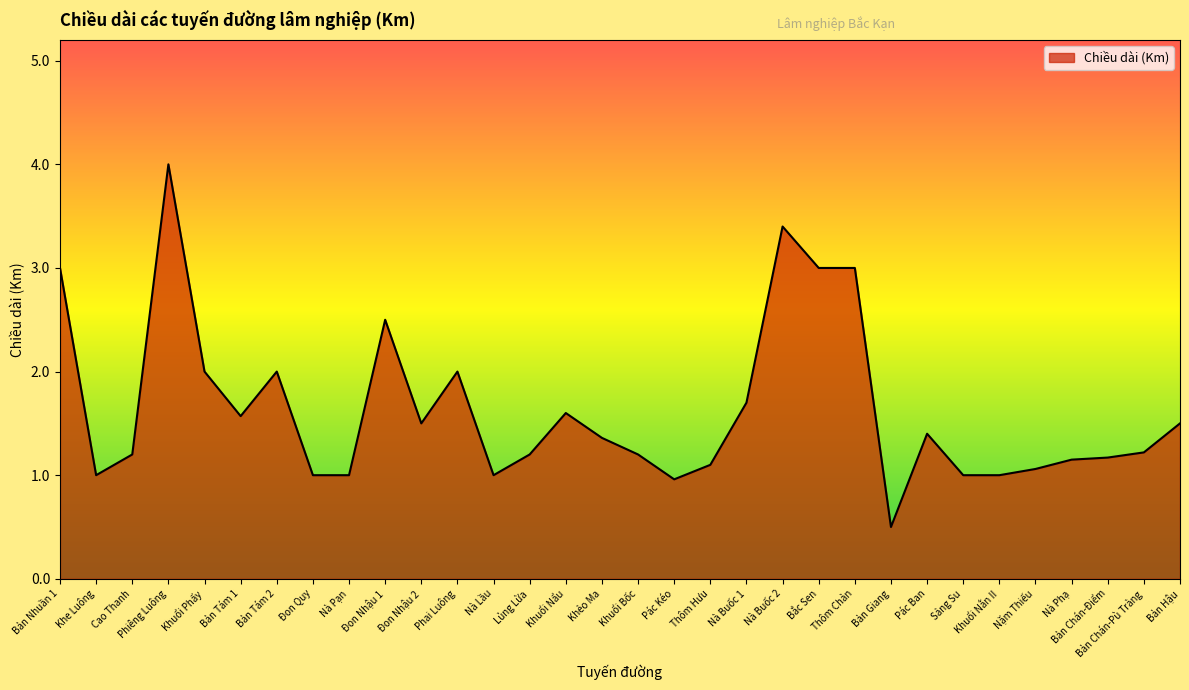

What is the minimum value shown in the chart?

0.5